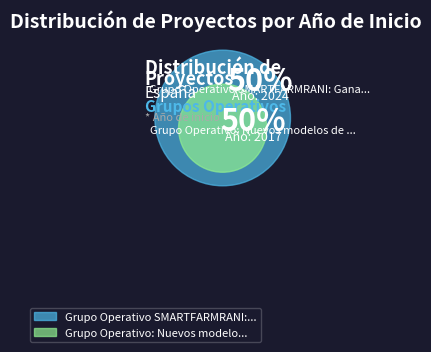

To the nearest percent, what percentage of the pie is Grupo Operativo SMARTFARMRANI: Ganadería vacuna?

50%